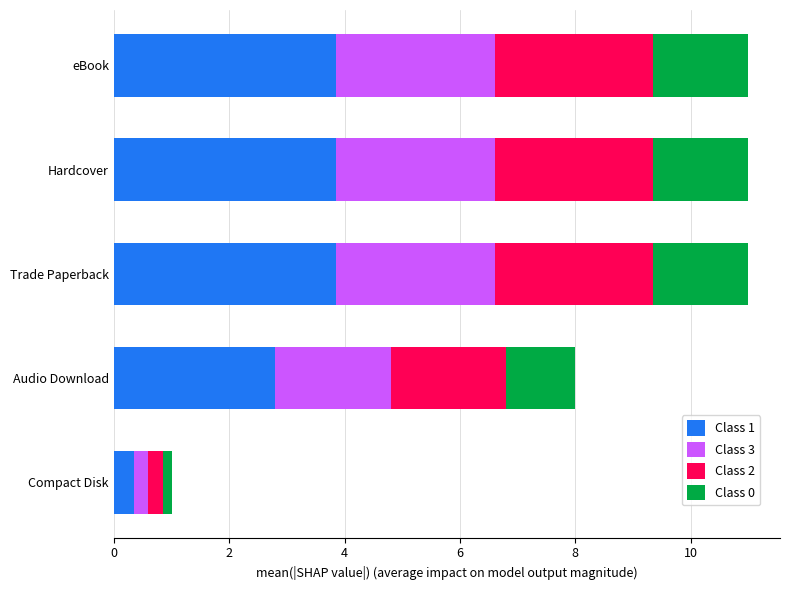

What is the total value across all series at eBook?

11.0